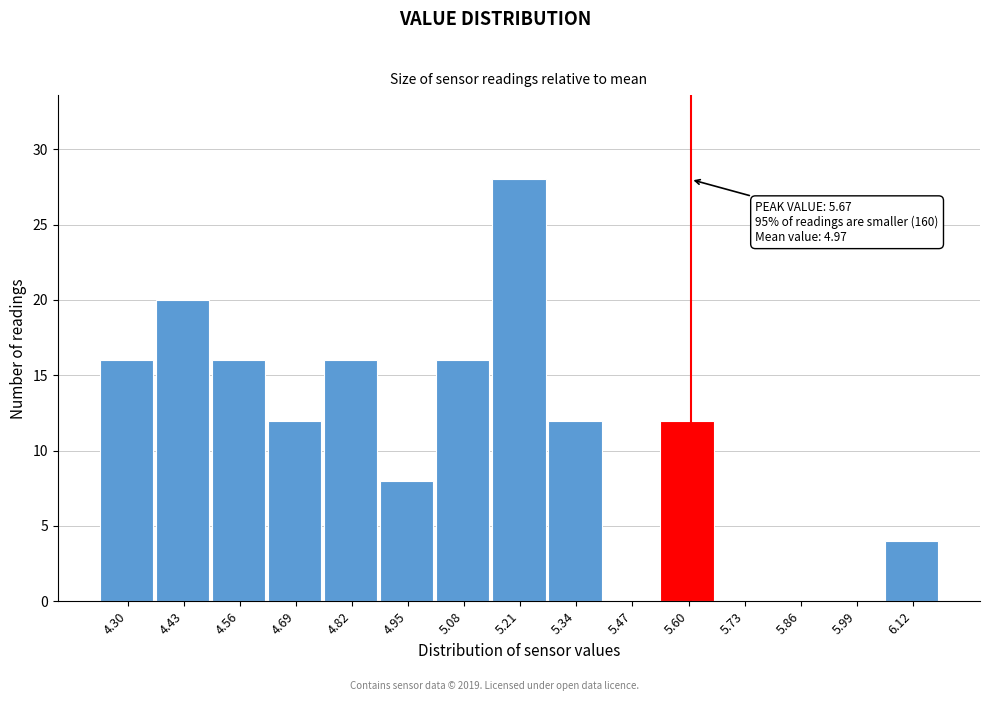

Reading left to right, extract all data points from this chart.

4.30=16	4.43=20	4.56=16	4.69=12	4.82=16	4.95=8	5.08=16	5.21=28	5.34=12	5.47=0	5.60=12	5.73=0	5.86=0	5.99=0	6.12=4